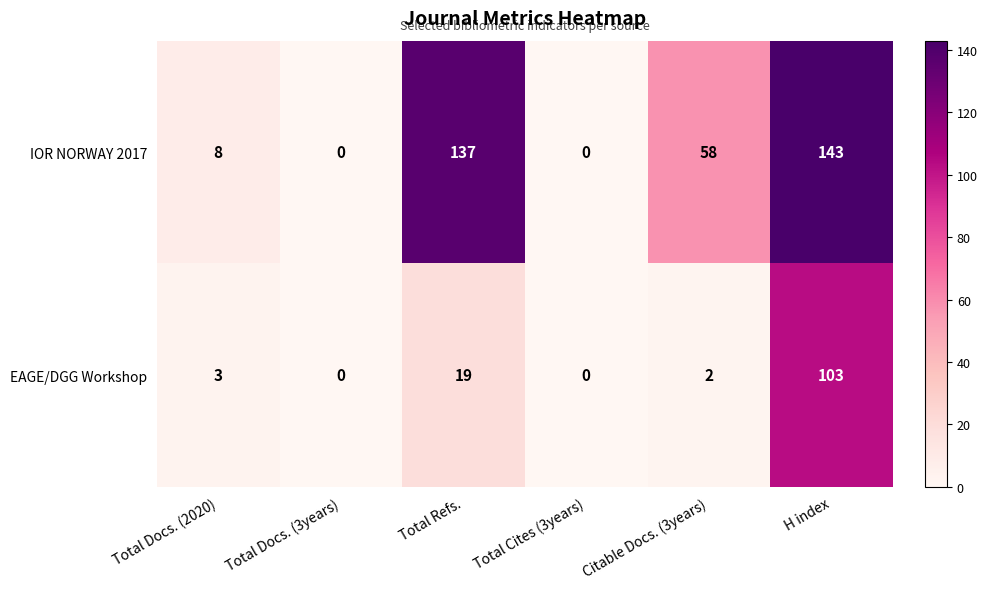

Which series has the widest spread of values?

IOR NORWAY 2017